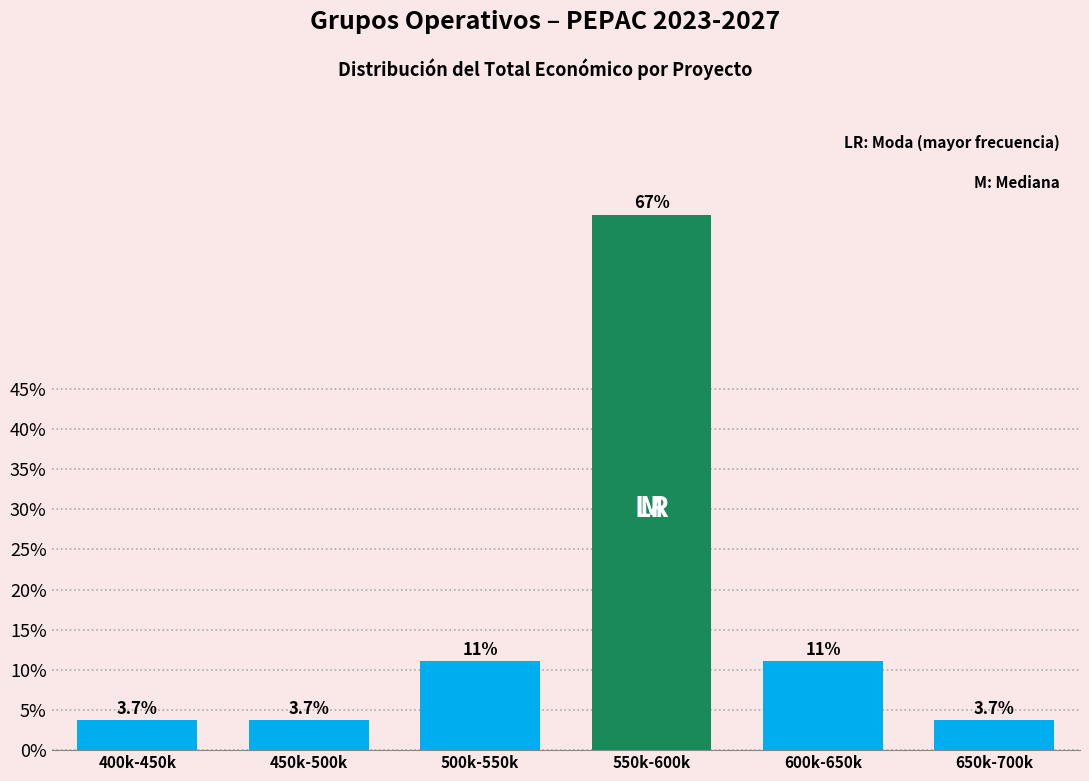

Reading left to right, what are all the values shown in this chart?

400k-450k=3.7	450k-500k=3.7	500k-550k=11.1	550k-600k=66.7	600k-650k=11.1	650k-700k=3.7